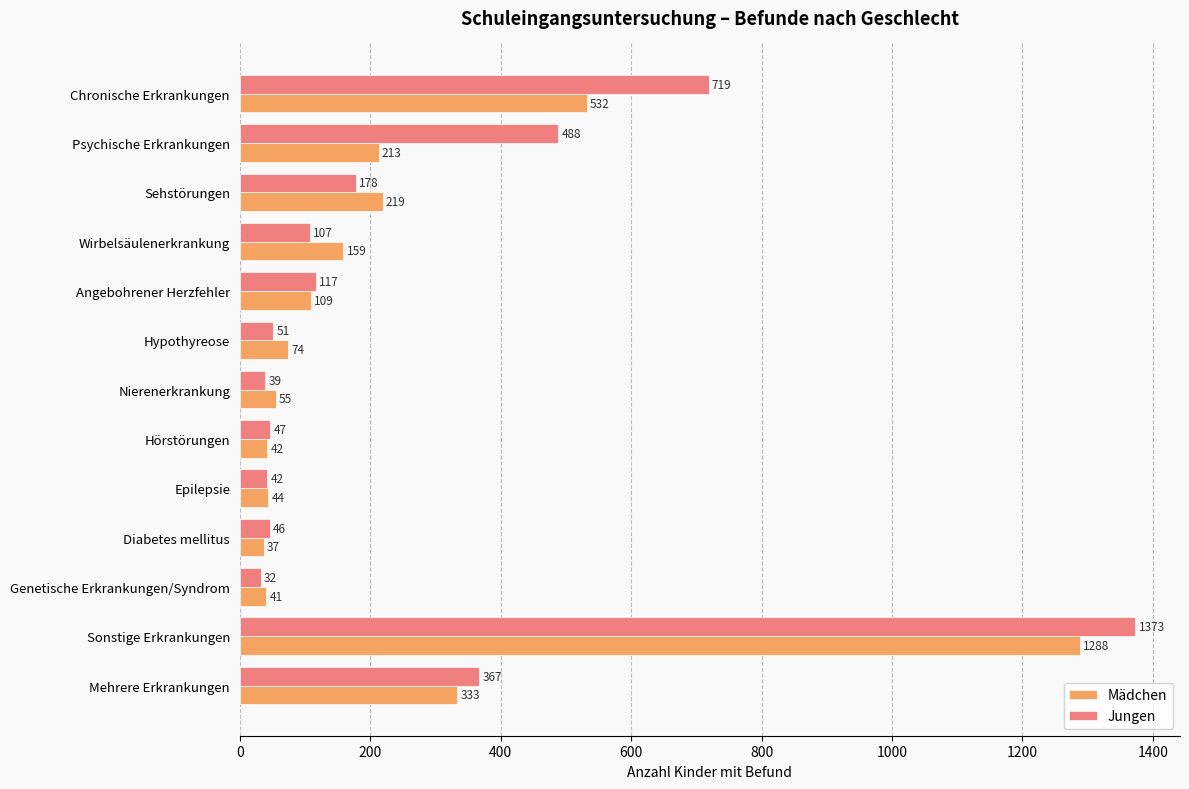

How many distinct data groups are displayed?

2